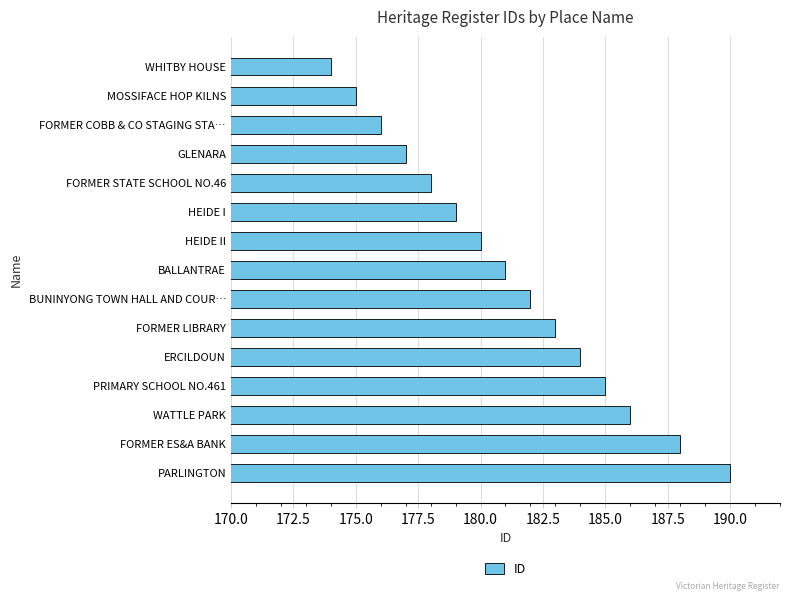

What is the label of the 10th bar from the top?

FORMER LIBRARY